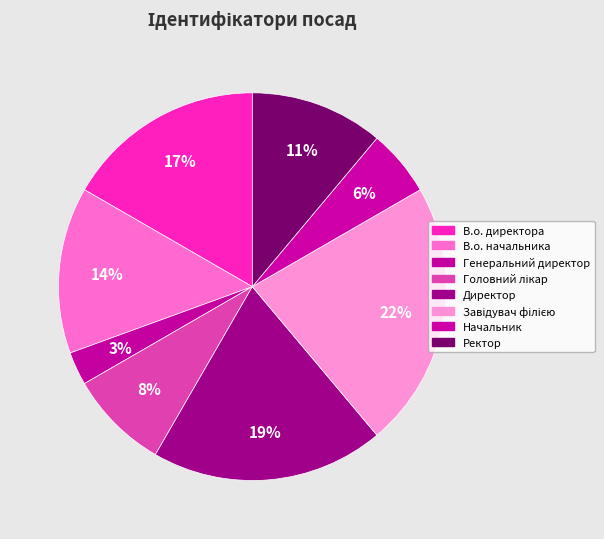

To the nearest percent, what is the difference between the largest and smallest slice percentages?

19%